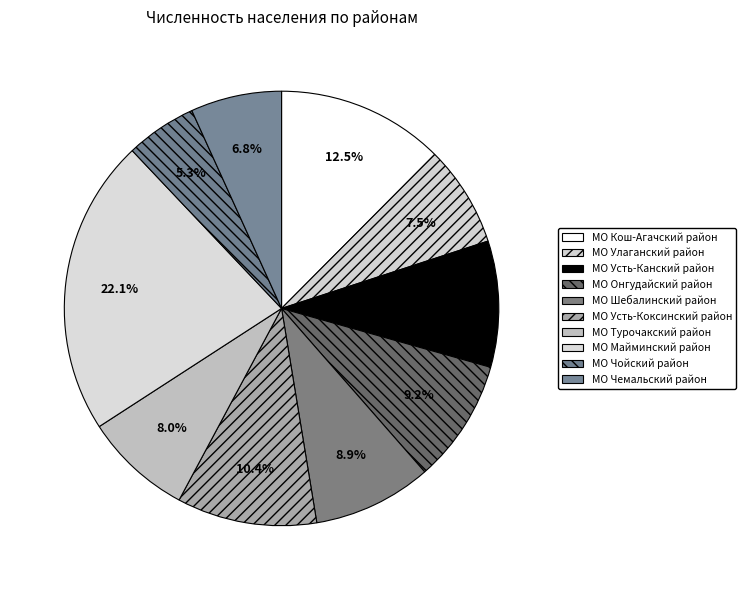

Between МО Улаганский район and МО Усть-Канский район, which is larger?

МО Усть-Канский район